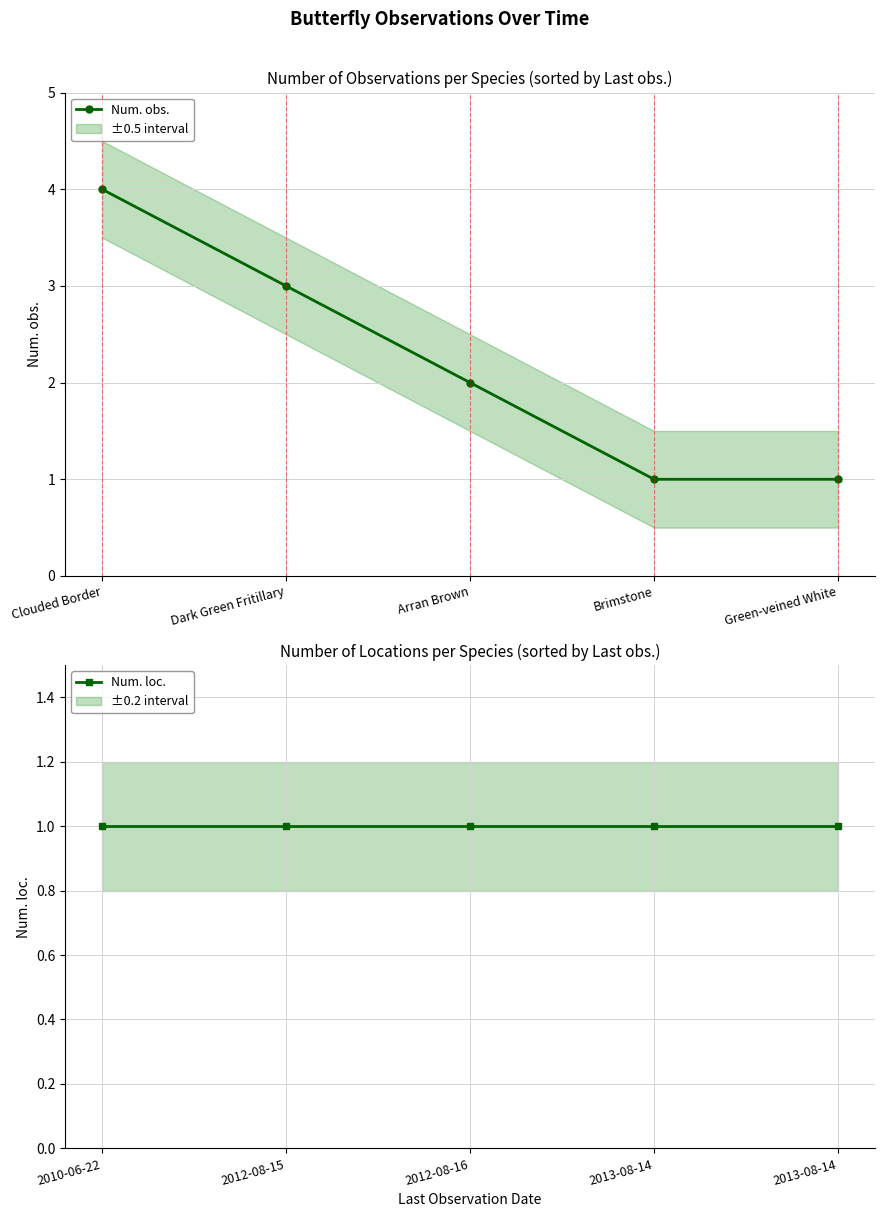

The value of Num. obs. at Dark Green Fritillary is 1. True or false?

False